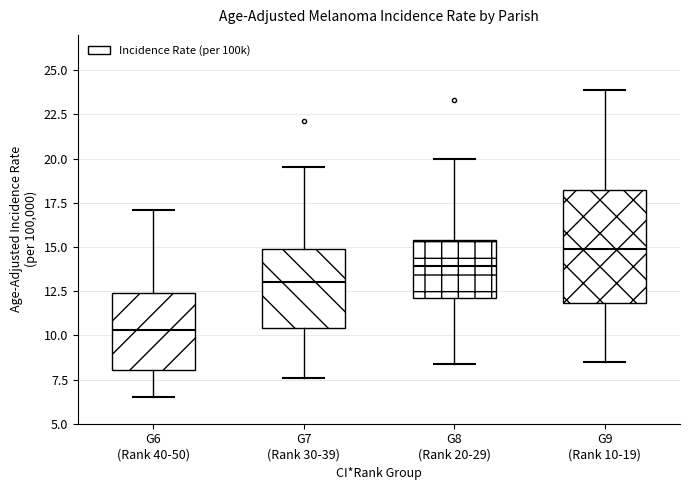

Reading left to right, transcribe this box plot: for each box, give where its median line is, the range the box spans, and where its two whiskers end, as read against the y-axis. The values are not printed on the chart, so give them approximately, as read against the axis.

G6 (Rank 40-50): median 10.5, box 8.0 to 12.5, whiskers 6.5 to 17.0
G7 (Rank 30-39): median 13.0, box 10.5 to 15.0, whiskers 7.5 to 19.5
G8 (Rank 20-29): median 14.0, box 12.0 to 15.5, whiskers 8.5 to 20.0
G9 (Rank 10-19): median 15.0, box 12.0 to 18.0, whiskers 8.5 to 24.0